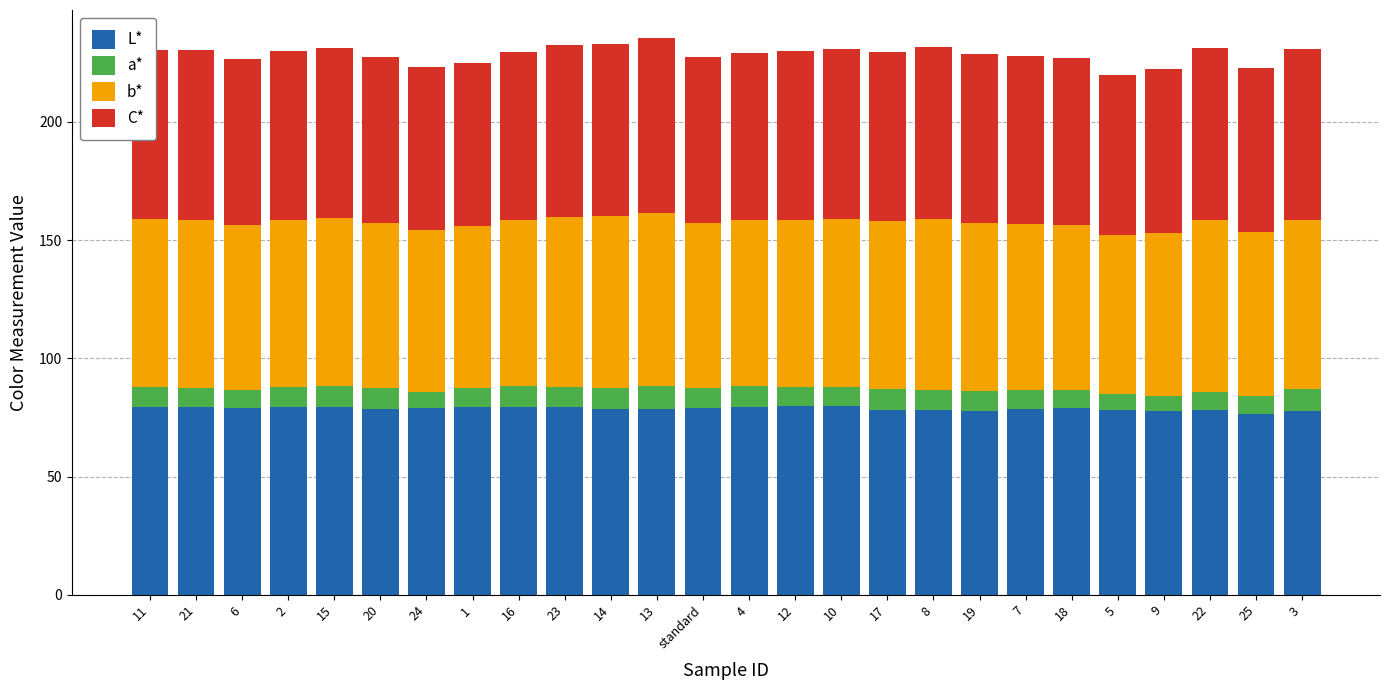

What is the sum of the L* values at 21 and 19?

157.1